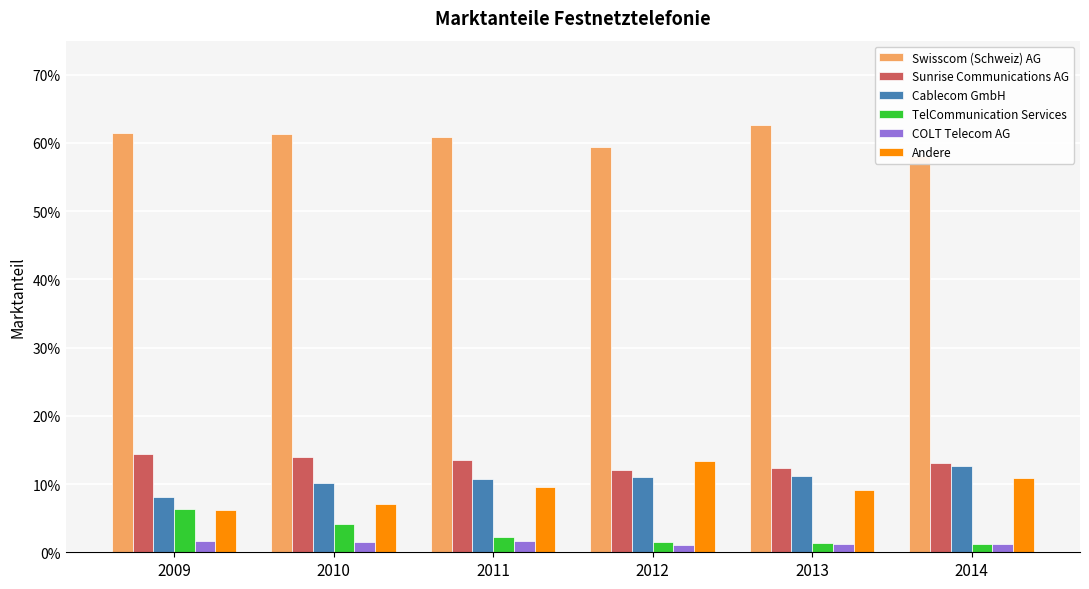

Which series changed the most between 2009 and 2013?

TelCommunication Services